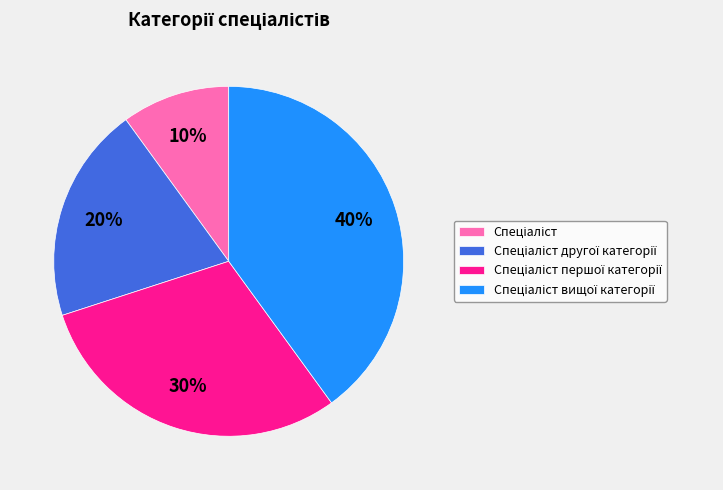

Does any single category account for the majority?

No